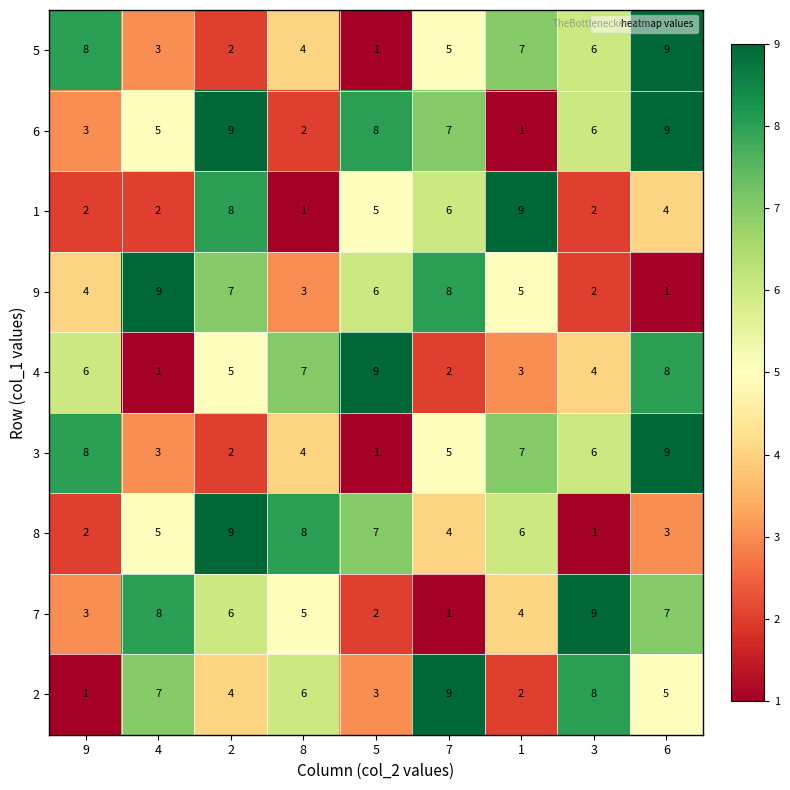

How many data points does each series have?

9